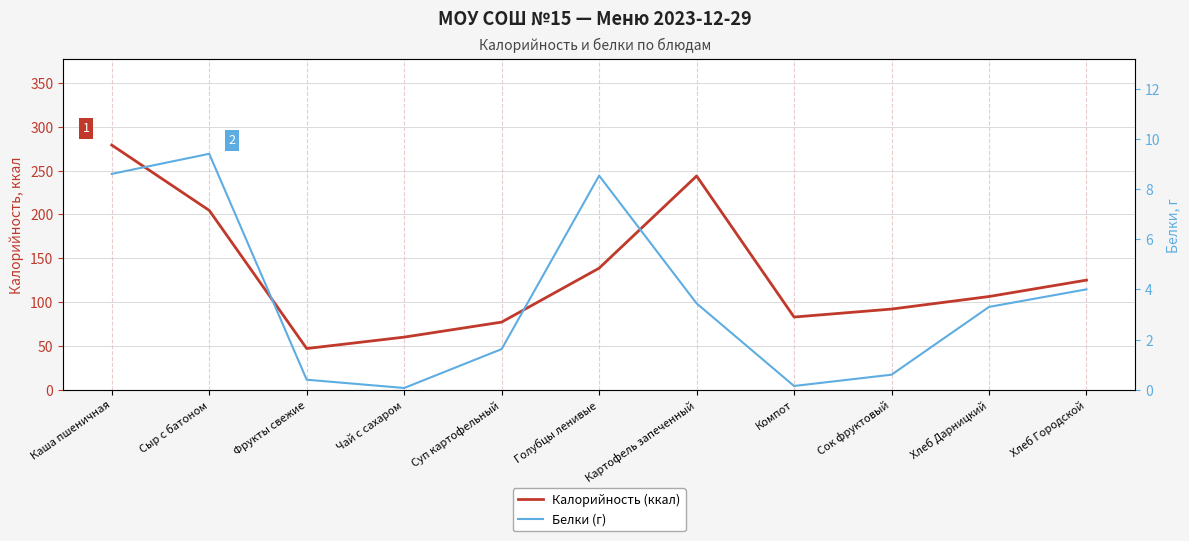

What is the highest value of the Белки (г) series?

9.4